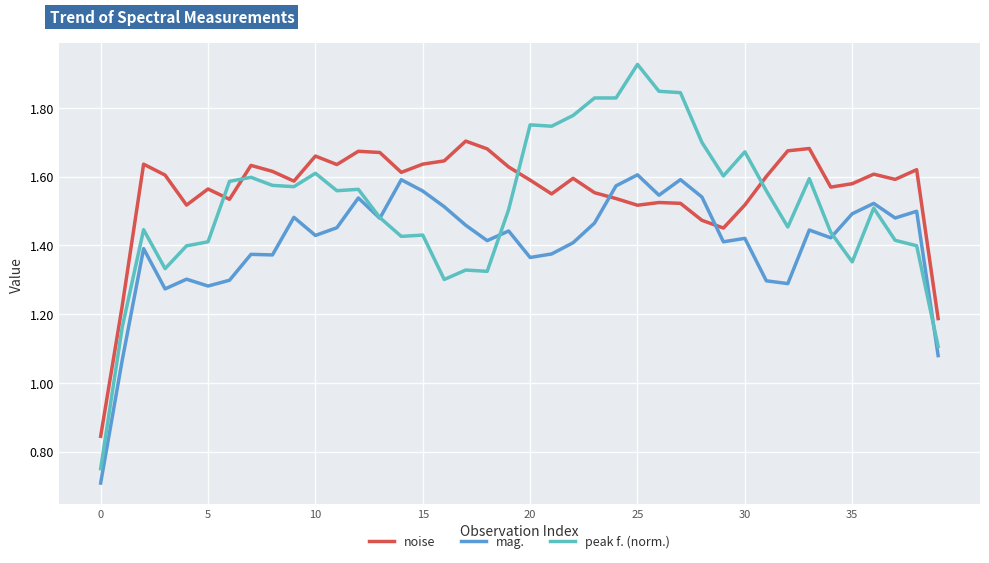

How many values in the mag. series exceed 1?

39